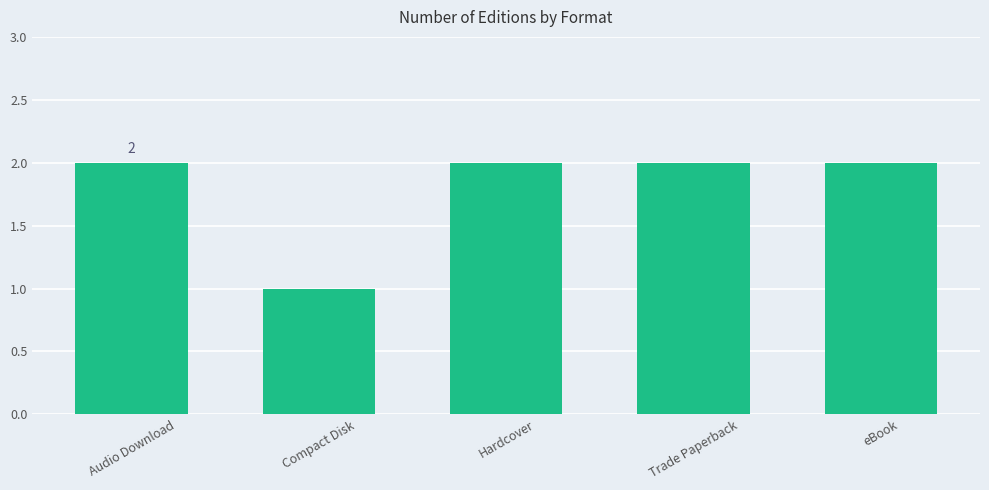

What is the label of the 3rd bar from the right?

Hardcover